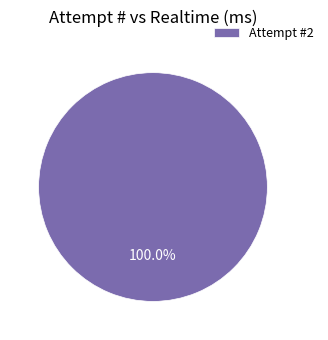

Does Attempt #2 account for over 50% of the chart?

Yes